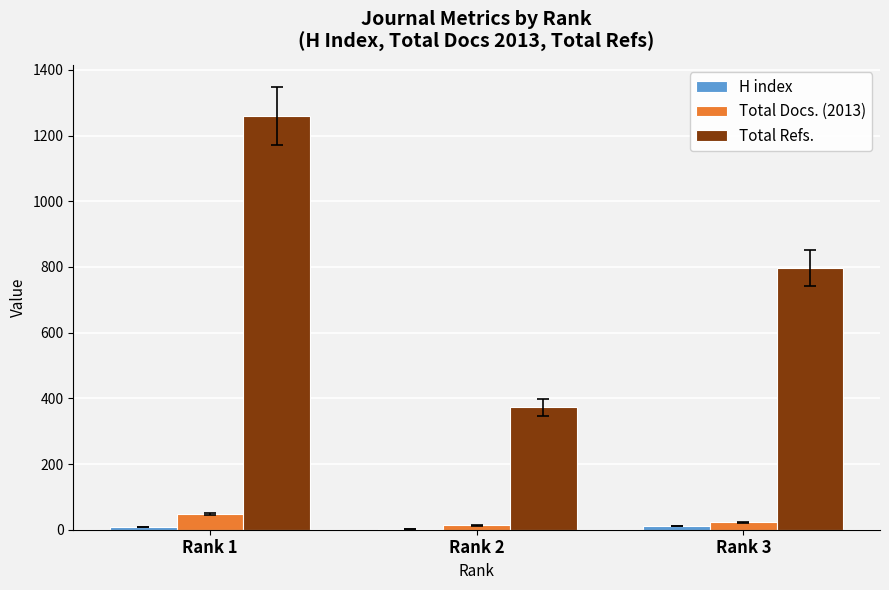

Which category has the highest value across all series?

Rank 1